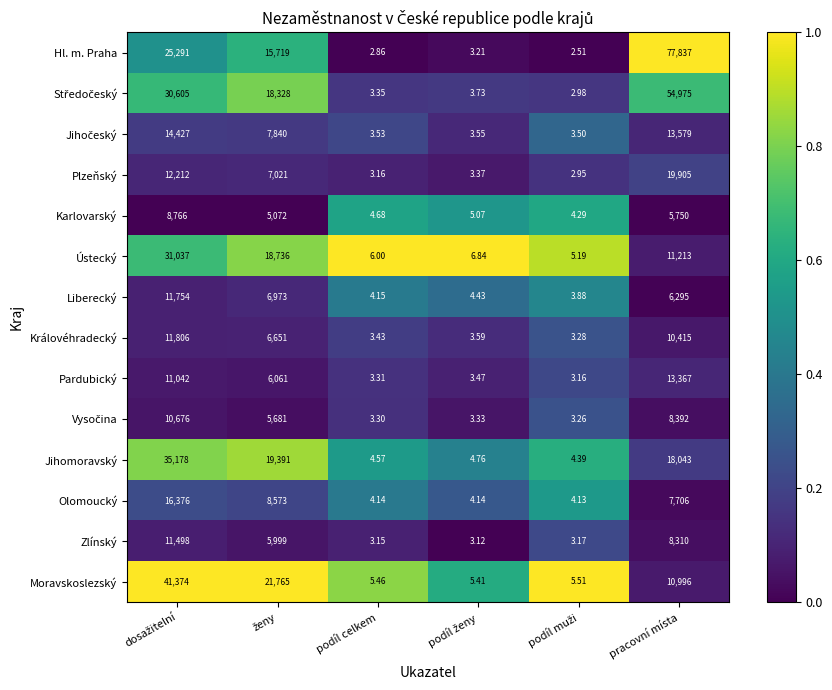

Which series has the largest range (max minus min)?

Hl. m. Praha